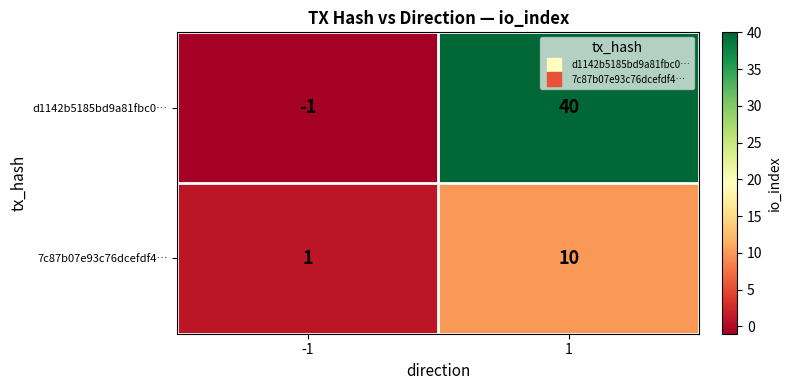

Reading left to right, what are all the values shown in this chart?

d1142b5185bd9a81fbc0…: -1=-1	1=40
7c87b07e93c76dcefdf4…: -1=1	1=10